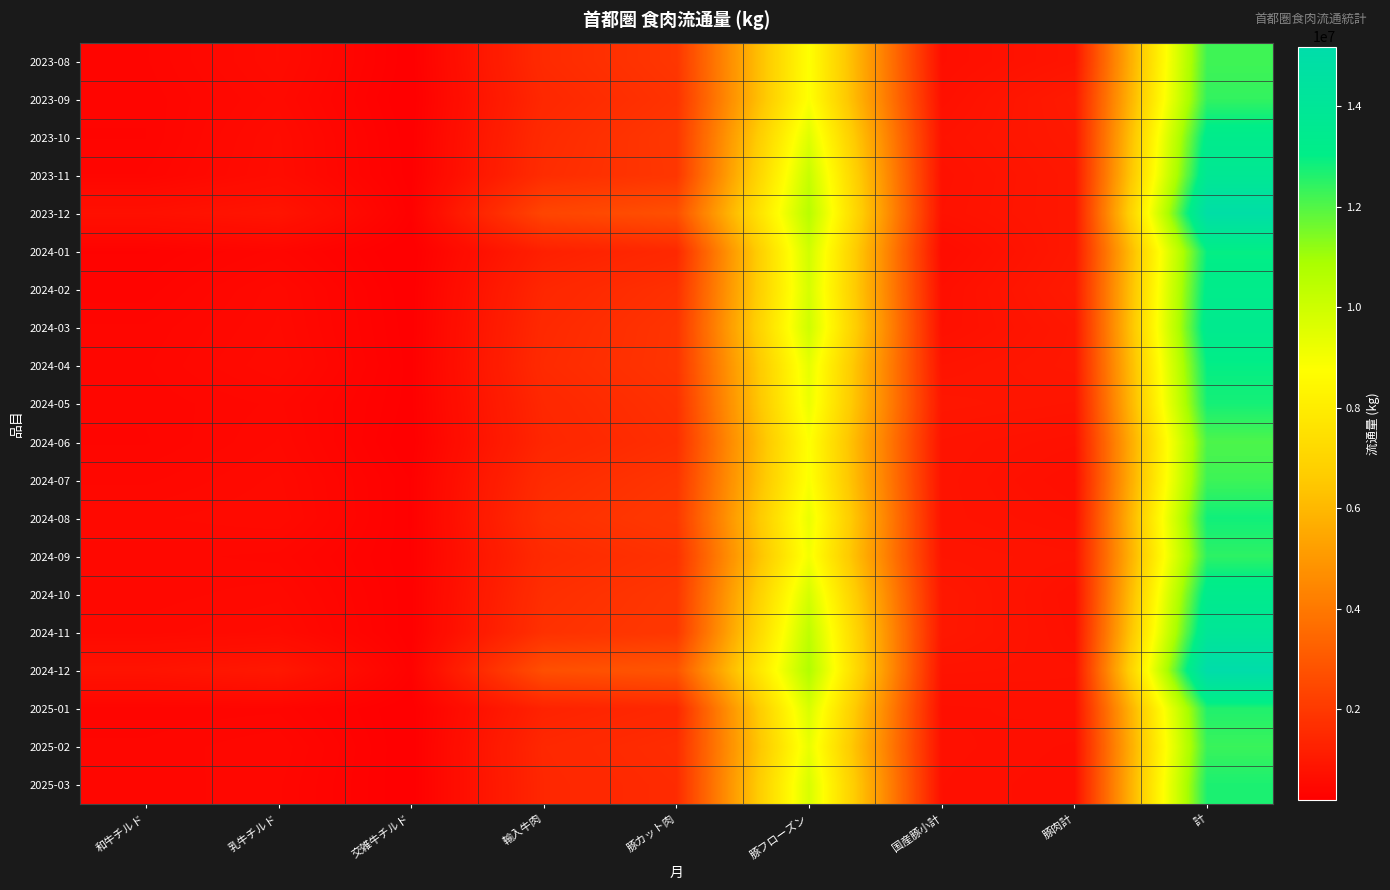

How many distinct data groups are displayed?

20